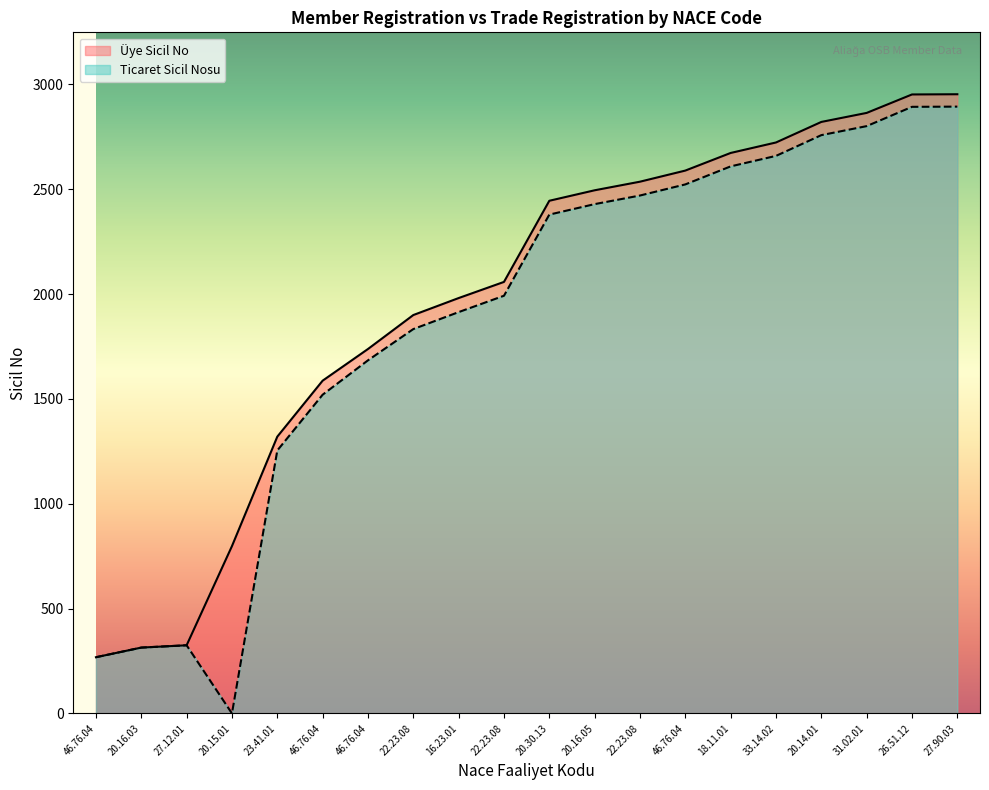

True or false: Ticaret Sicil Nosu and Üye Sicil No cross at least once.

False